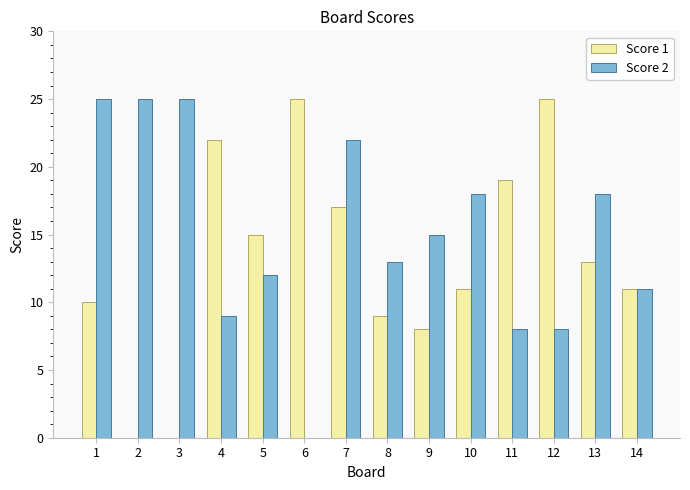

What is the sum of the Score 2 values at 2 and 7?

47